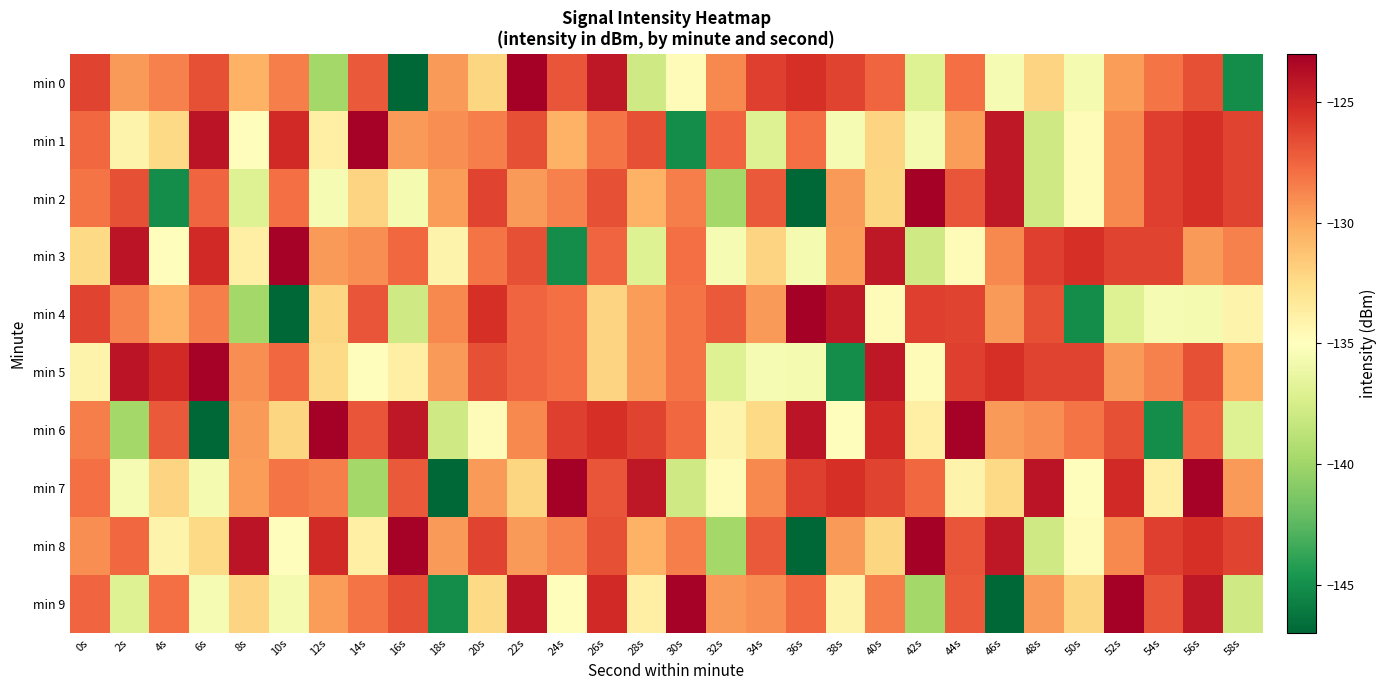

What is the total value across all series at 48s?

-1307.3